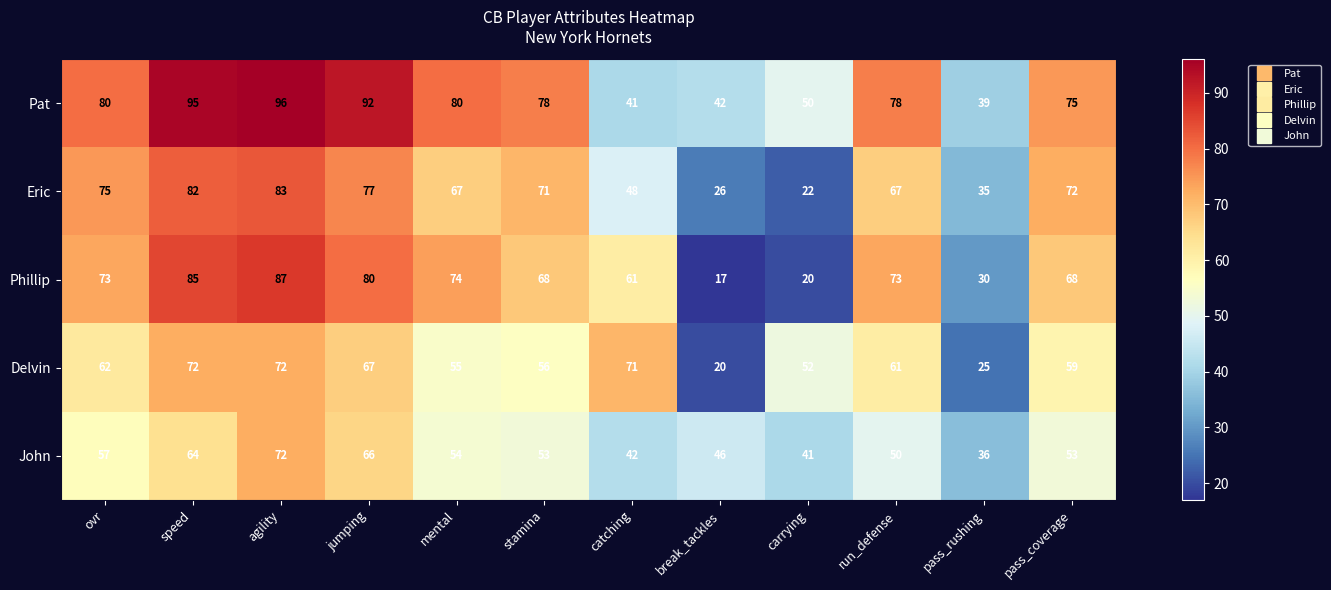

What is the average value of the Delvin series?

56